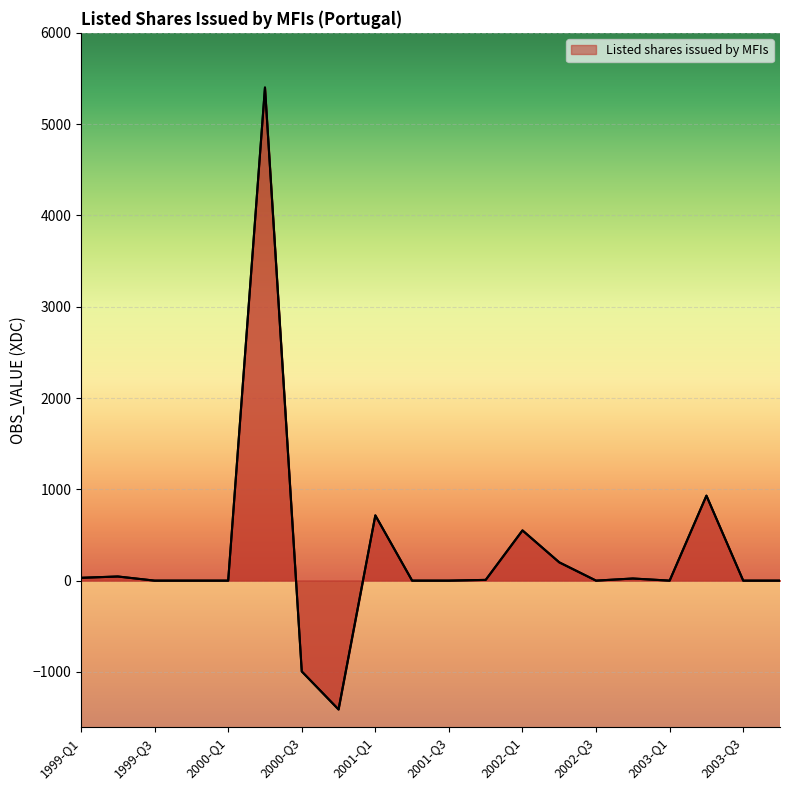

How many points are higher than both their immediate neighbors (excluding endpoints)?

6